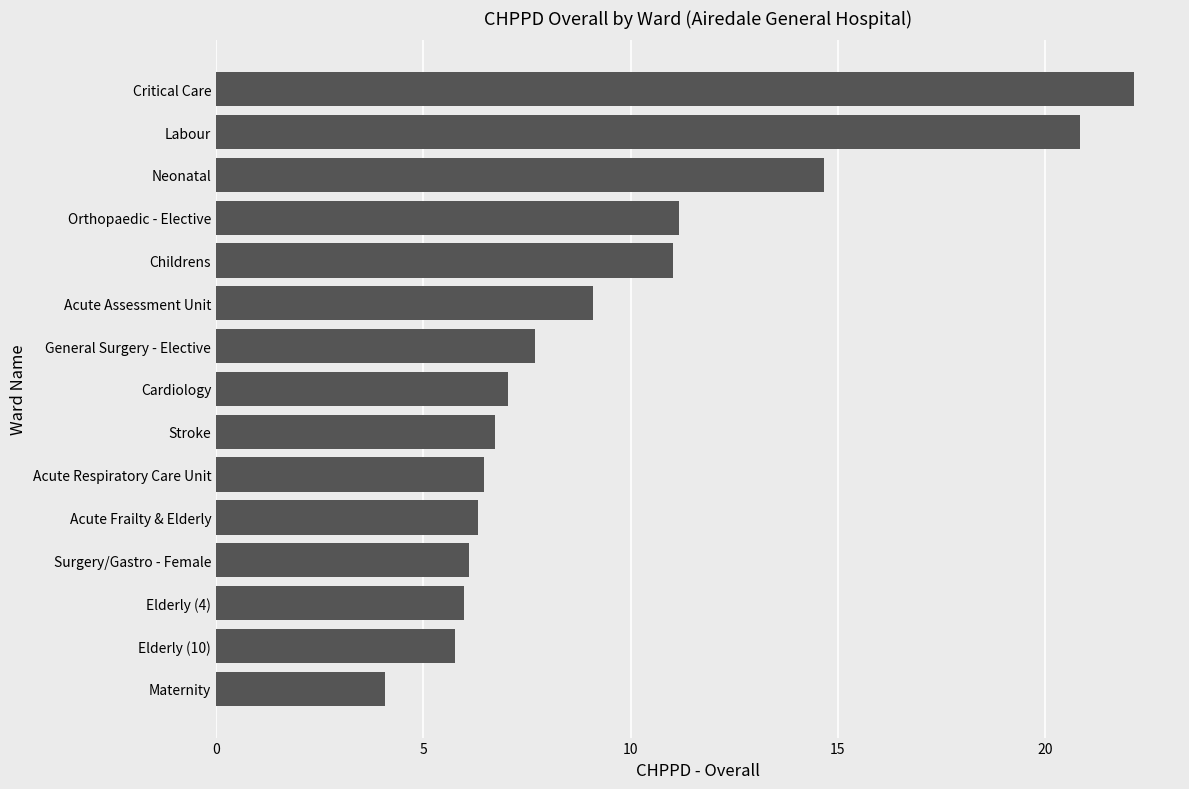

What is the minimum value shown in the chart?

4.1